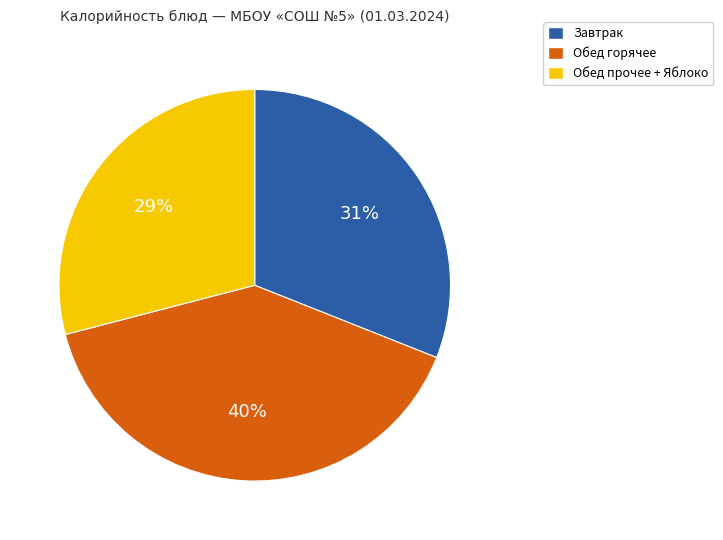

To the nearest percent, what is the average slice percentage?

33%